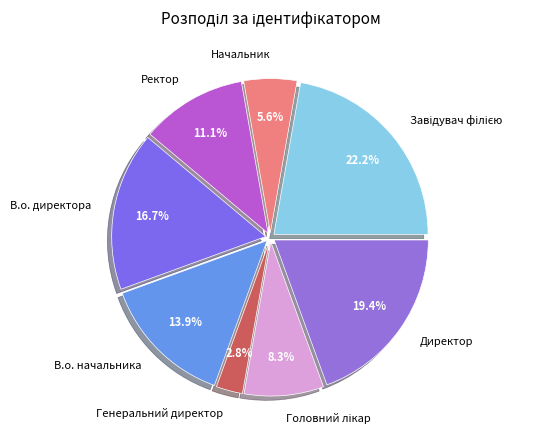

Count the number of slices in the pie.

8